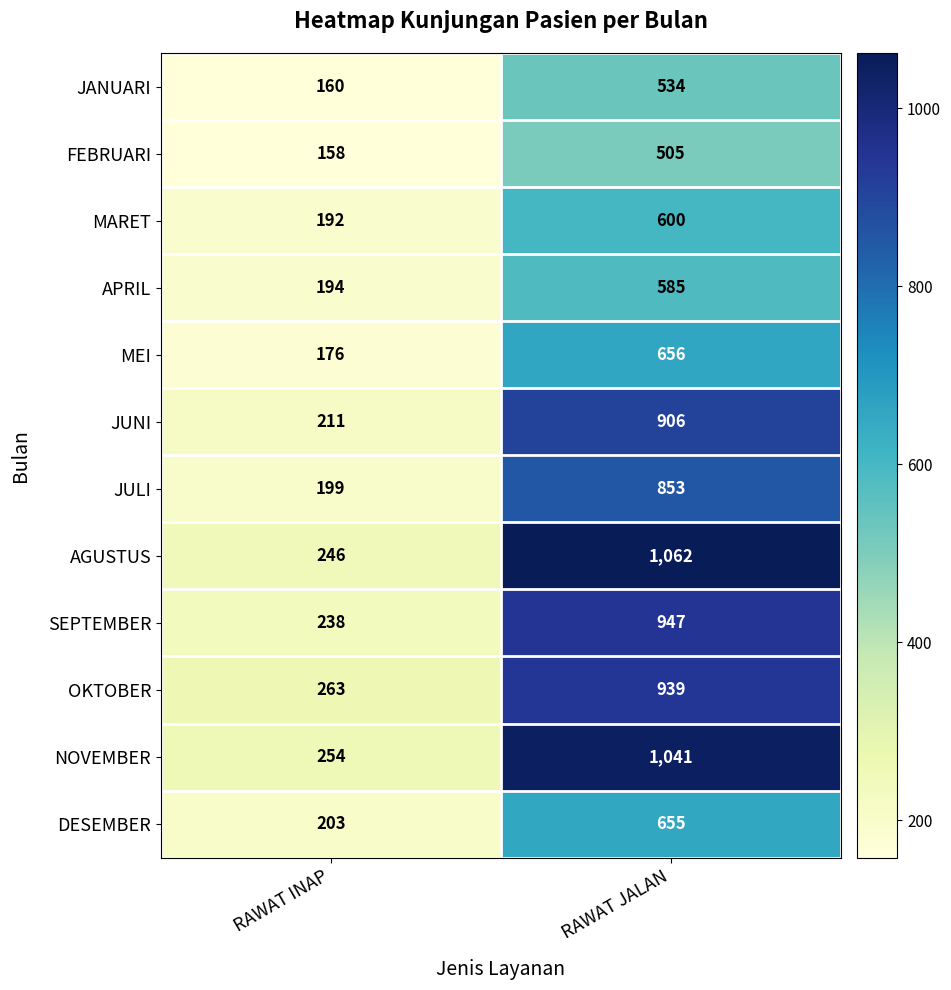

What is the difference between the highest and lowest values at RAWAT INAP?

105